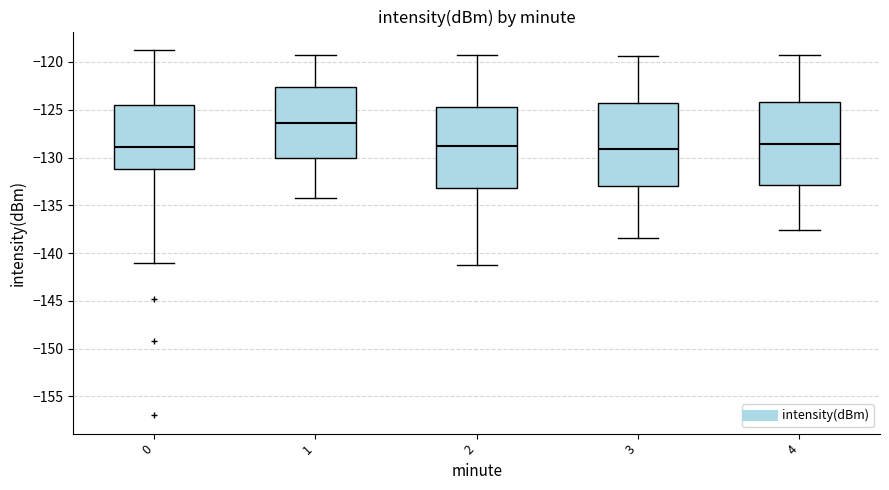

Reading left to right, read every box against the y-axis: the position of its median line, the range the box covers, and the ends of its whiskers. The values are not printed on the chart, so give them approximately, as read against the axis.

0: median -129.0, box -131.0 to -124.5, whiskers -141.0 to -118.5
1: median -126.5, box -130.0 to -122.5, whiskers -134.5 to -119.0
2: median -129.0, box -133.0 to -124.5, whiskers -141.0 to -119.0
3: median -129.0, box -133.0 to -124.5, whiskers -138.5 to -119.5
4: median -128.5, box -133.0 to -124.0, whiskers -137.5 to -119.0